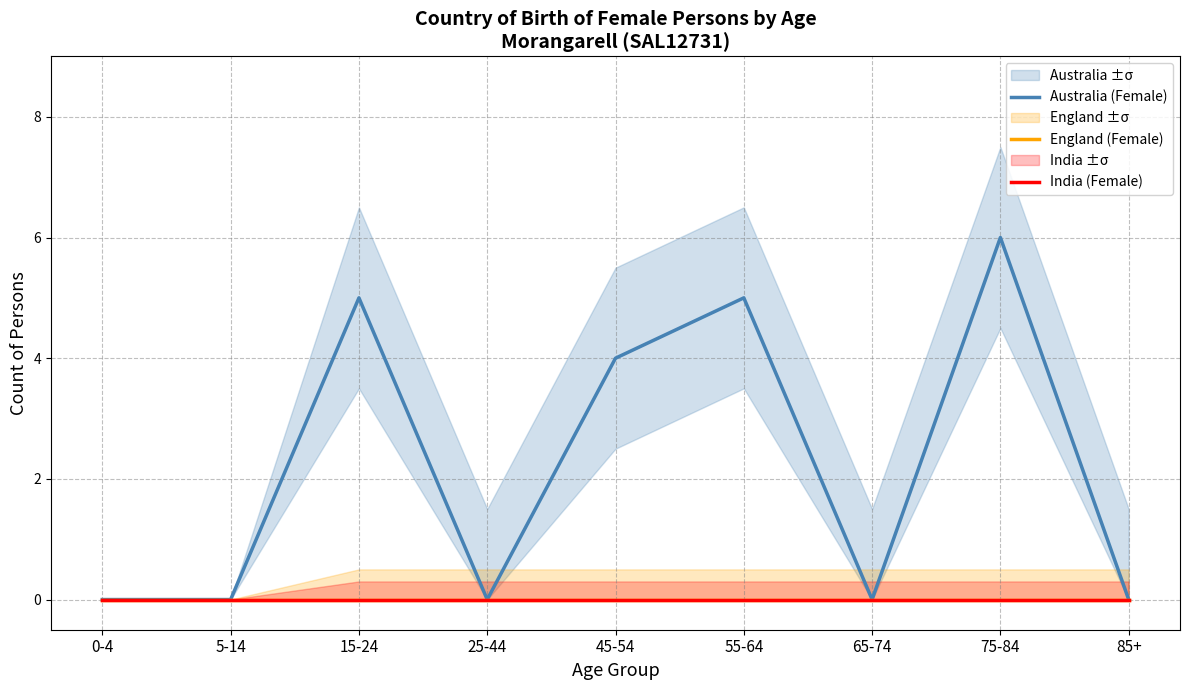

How many lines are shown in the chart?

3